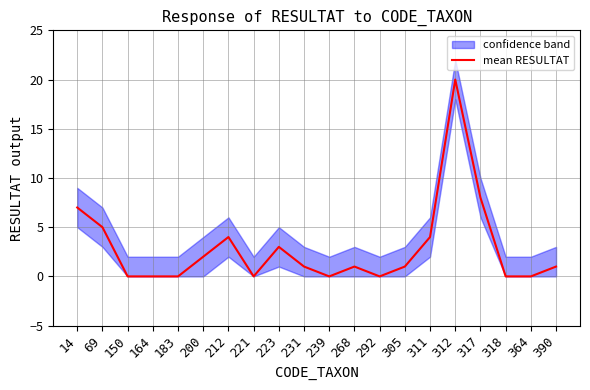

True or false: there are more than 0 points higher than both neighbors.

True